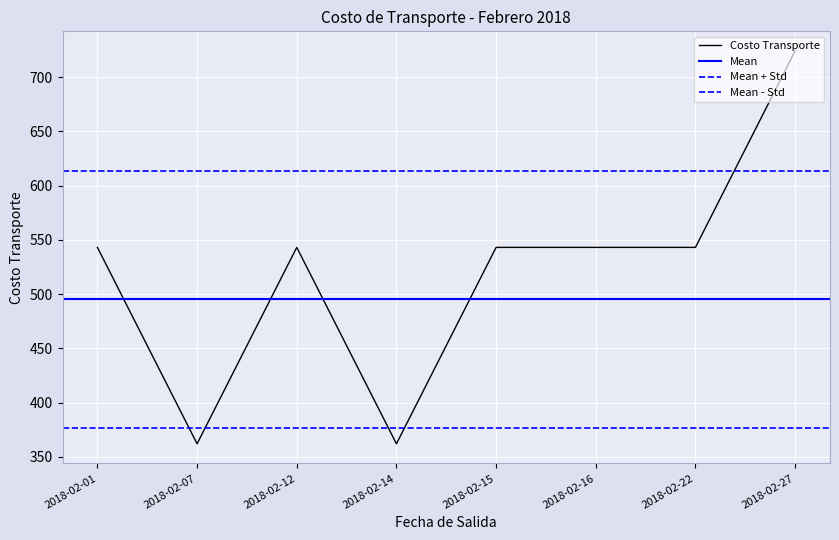

Reading left to right, list all the values displayed in this chart.

2018-02-01=543	2018-02-07=362	2018-02-12=543	2018-02-14=362	2018-02-15=543	2018-02-16=543	2018-02-22=543	2018-02-27=724